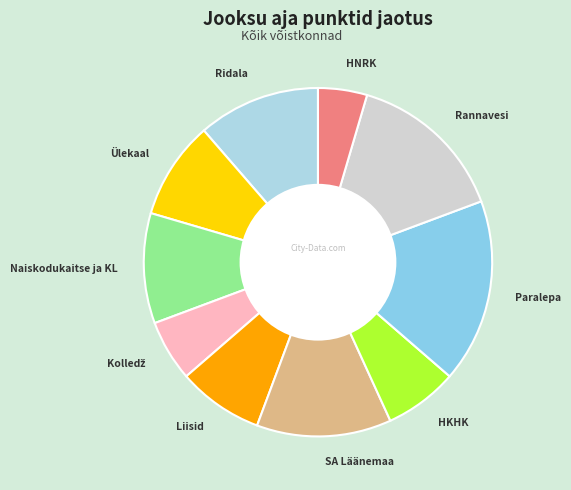

Which slice is the smallest?

HNRK